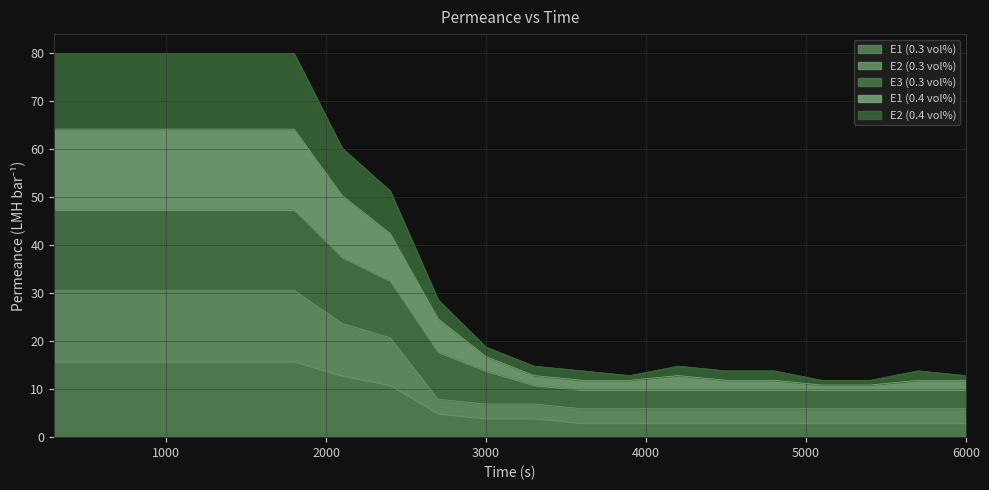

Where is the first local maximum for E3 (0.3 vol%)?

4200